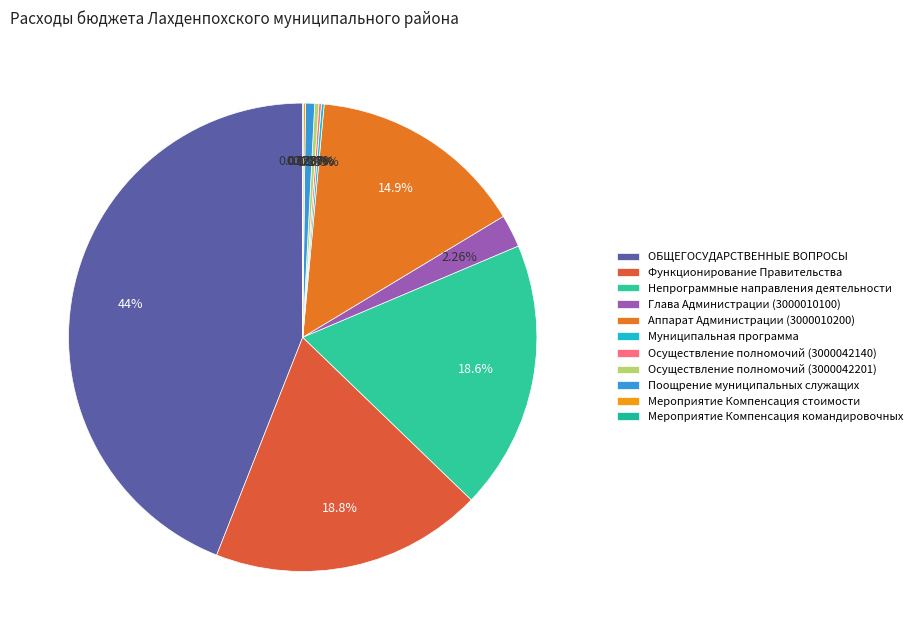

How many slices are in this pie chart?

11